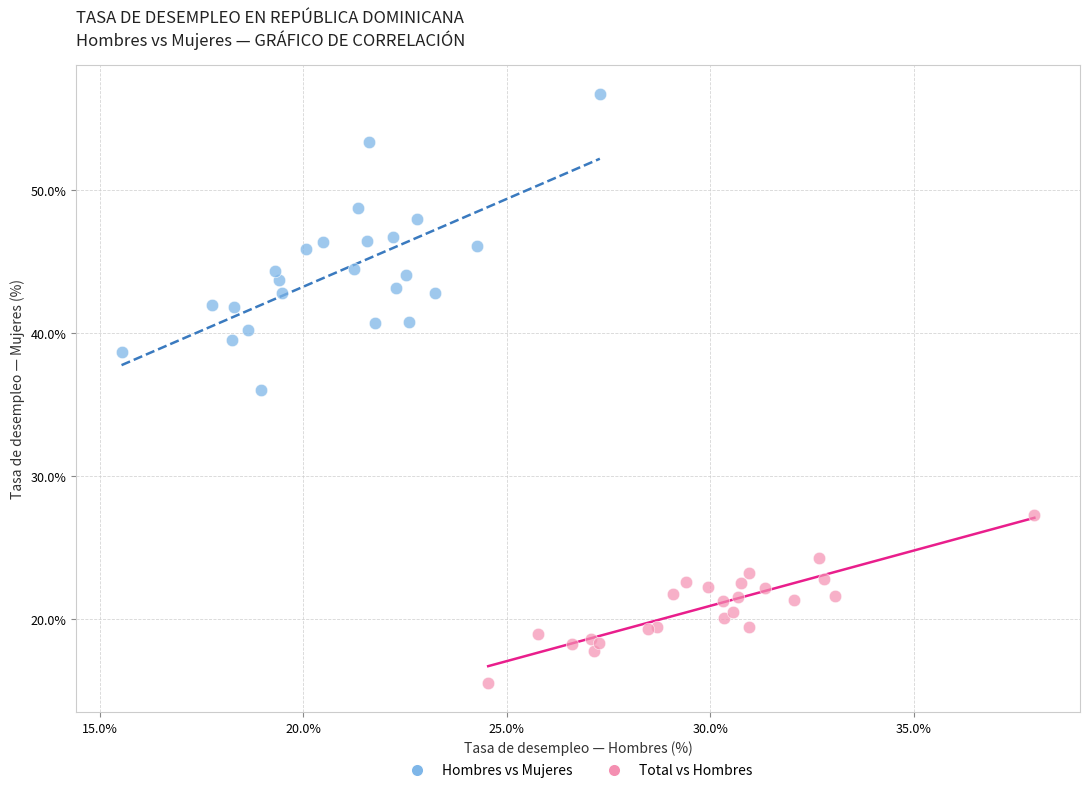

Which series reaches the minimum Y coordinate?

Total vs Hombres